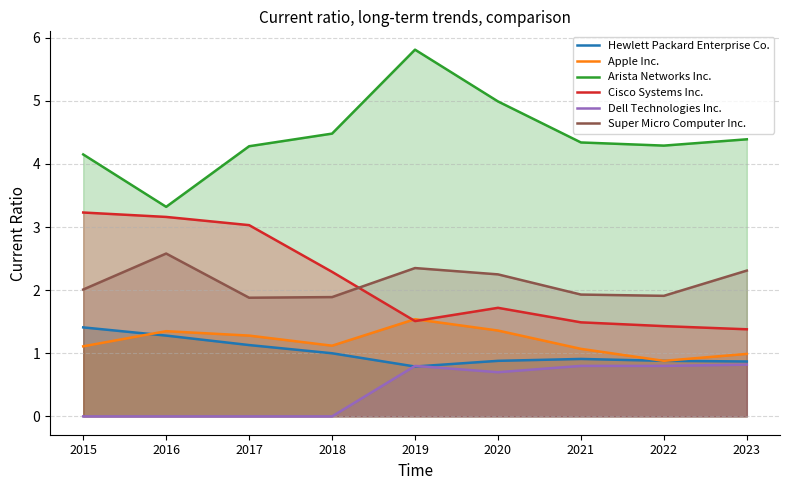

What is the greatest value displayed?

5.8